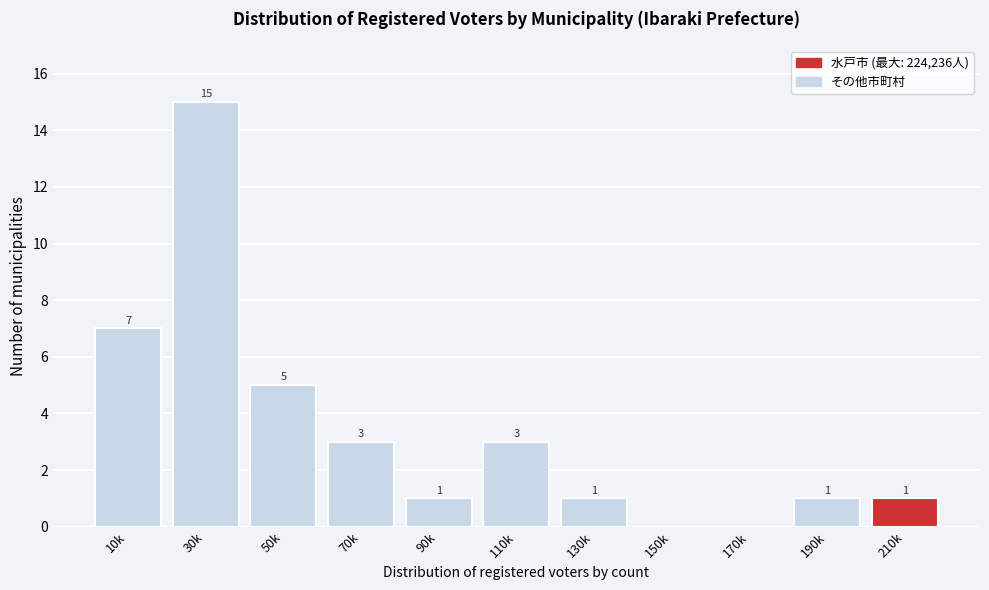

Reading left to right, list all the values displayed in this chart.

10k=7	30k=15	50k=5	70k=3	90k=1	110k=3	130k=1	150k=0	170k=0	190k=1	210k=1